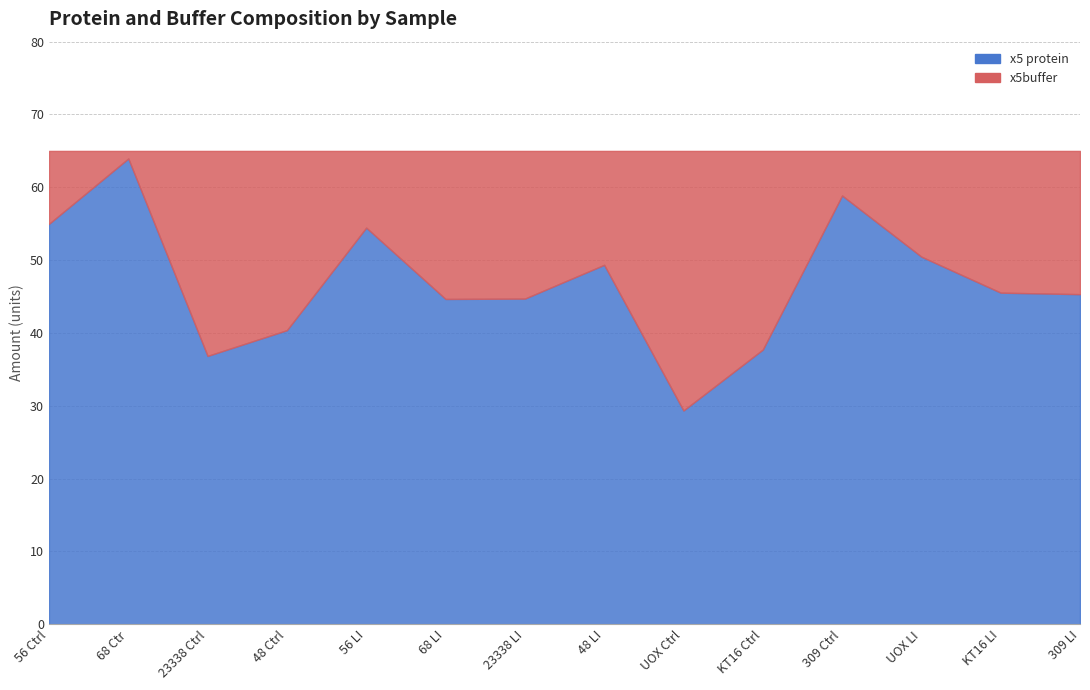

At which label does x5 protein first exceed 45?

56 Ctrl